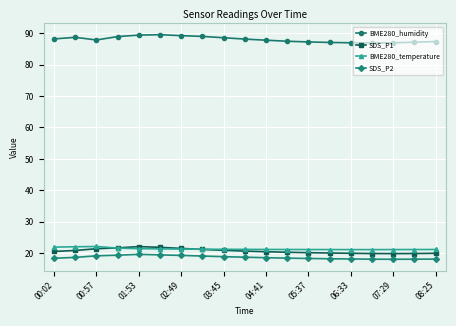

True or false: BME280_temperature and SDS_P2 cross at least once.

False